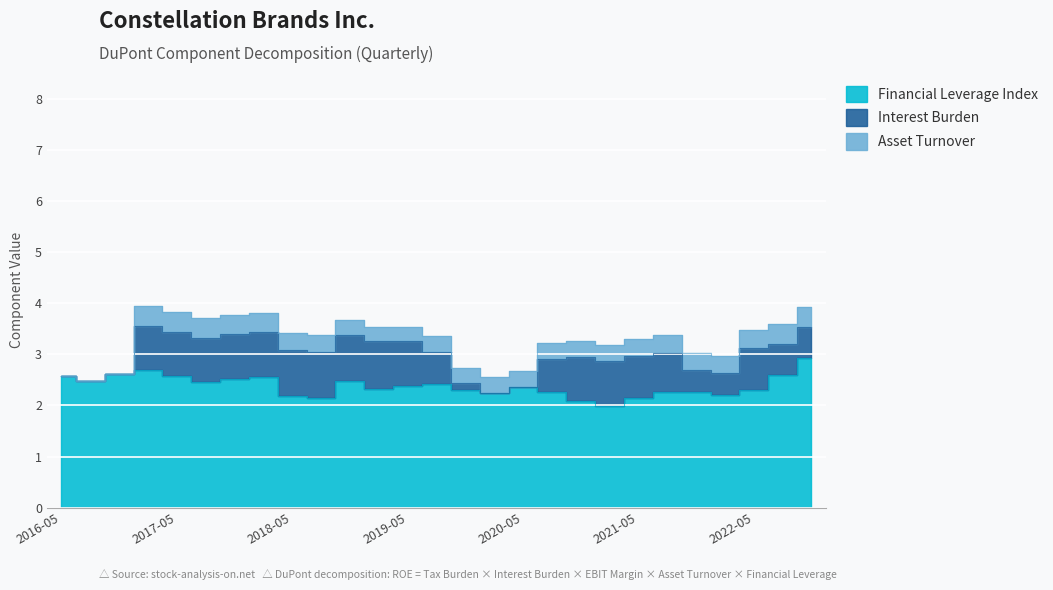

Reading right to left, transcribe all the data shown in this chart.

Financial Leverage Index: 2022-11-30=2.9	2022-08-31=2.6	2022-05-31=2.3	2022-02-28=2.2	2021-11-30=2.3	2021-08-31=2.3	2021-05-31=2.1	2021-02-28=2.0	2020-11-30=2.1	2020-08-31=2.3	2020-05-31=2.4	2020-02-29=2.2	2019-11-30=2.3	2019-08-31=2.4	2019-05-31=2.4	2019-02-28=2.3	2018-11-30=2.5	2018-08-31=2.1	2018-05-31=2.2	2018-02-28=2.5	2017-11-30=2.5	2017-08-31=2.5	2017-05-31=2.6	2017-02-28=2.7	2016-11-30=2.6	2016-08-31=2.5	2016-05-31=2.6
Interest Burden: 2022-11-30=0.6	2022-08-31=0.6	2022-05-31=0.8	2022-02-28=0.4	2021-11-30=0.4	2021-08-31=0.8	2021-05-31=0.8	2021-02-28=0.9	2020-11-30=0.9	2020-08-31=0.7	2020-05-31=0.0	2020-02-29=0.0	2019-11-30=0.1	2019-08-31=0.6	2019-05-31=0.9	2019-02-28=0.9	2018-11-30=0.9	2018-08-31=0.9	2018-05-31=0.9	2018-02-28=0.9	2017-11-30=0.9	2017-08-31=0.9	2017-05-31=0.9	2017-02-28=0.9	2016-11-30=0.0	2016-08-31=0.0	2016-05-31=0.0
Asset Turnover: 2022-11-30=0.4	2022-08-31=0.4	2022-05-31=0.3	2022-02-28=0.3	2021-11-30=0.3	2021-08-31=0.3	2021-05-31=0.3	2021-02-28=0.3	2020-11-30=0.3	2020-08-31=0.3	2020-05-31=0.3	2020-02-29=0.3	2019-11-30=0.3	2019-08-31=0.3	2019-05-31=0.3	2019-02-28=0.3	2018-11-30=0.3	2018-08-31=0.3	2018-05-31=0.3	2018-02-28=0.4	2017-11-30=0.4	2017-08-31=0.4	2017-05-31=0.4	2017-02-28=0.4	2016-11-30=0.0	2016-08-31=0.0	2016-05-31=0.0